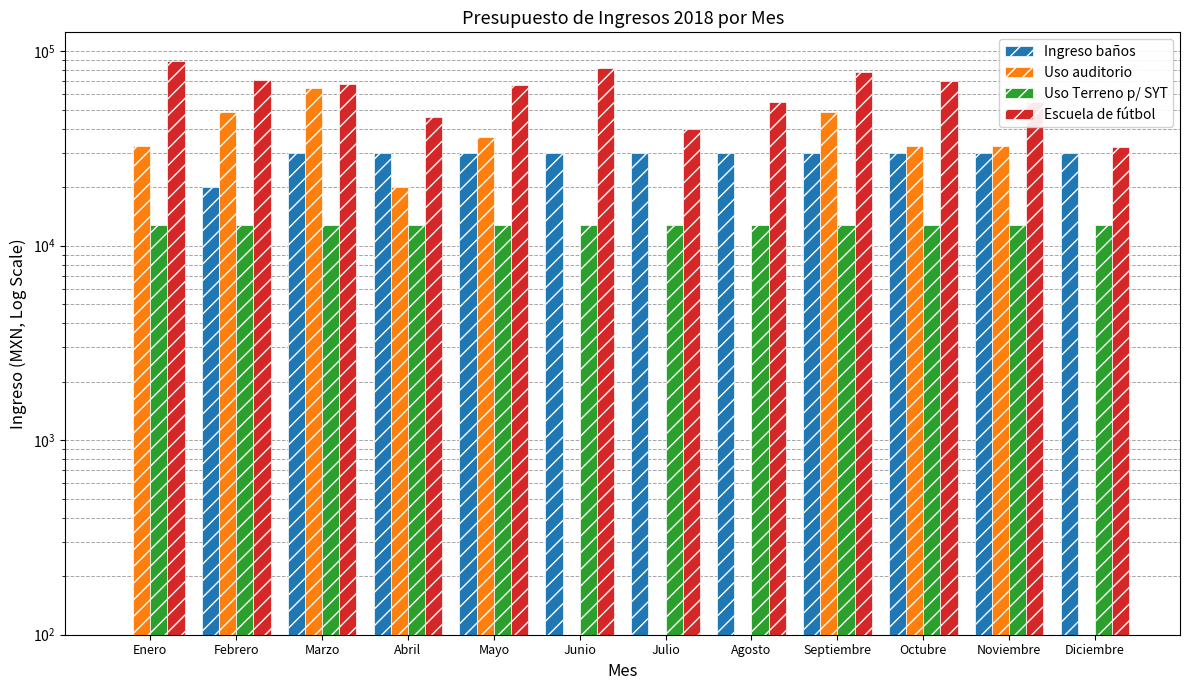

What is the difference between the Uso auditorio values at Octubre and Abril?

12480